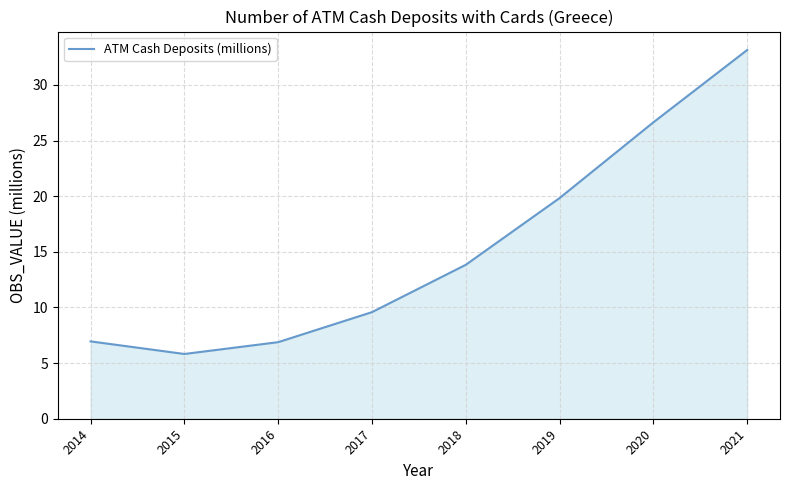

Which has a higher value, 2015 or 2020?

2020